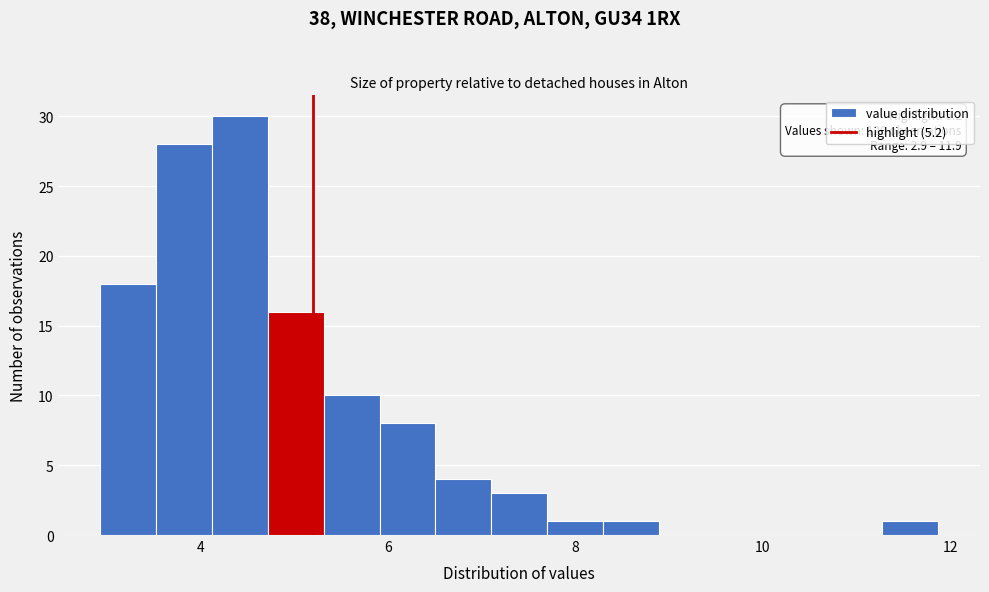

Around what value on the x-axis is the tallest bar? Give the approximate position of its centre, as read against the axis.

4.4